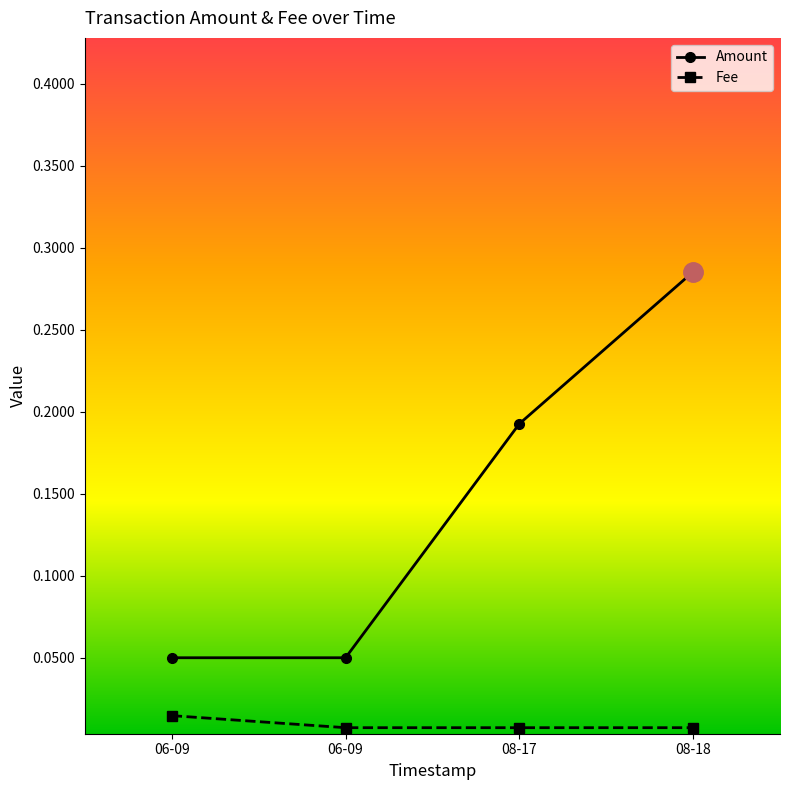

The Fee series shows 0.0 at 06-09. True or false?

True